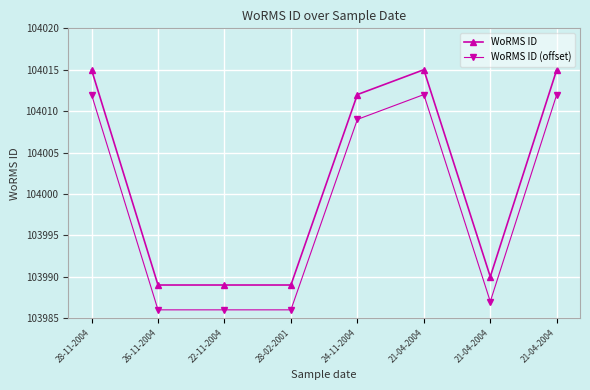

Which category has the lowest value across all series?

26-11-2004